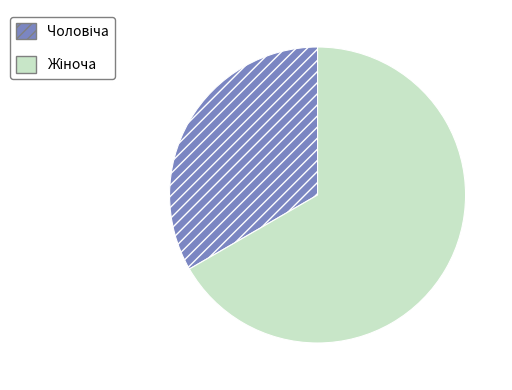

Is there a majority slice in this chart?

Yes